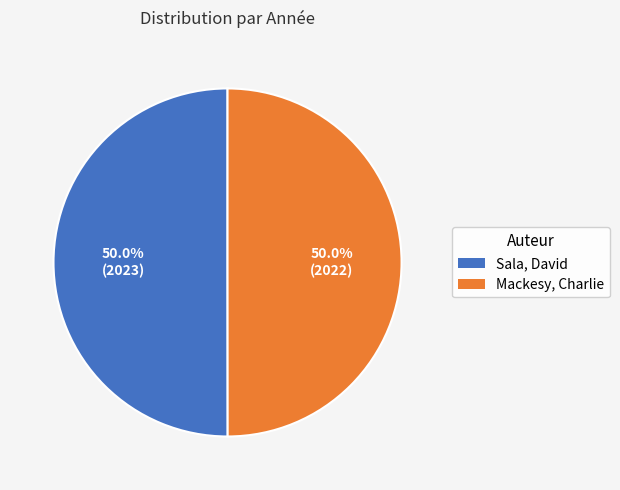

Approximately how many times larger is the value at Sala, David compared to Mackesy, Charlie?

1.0